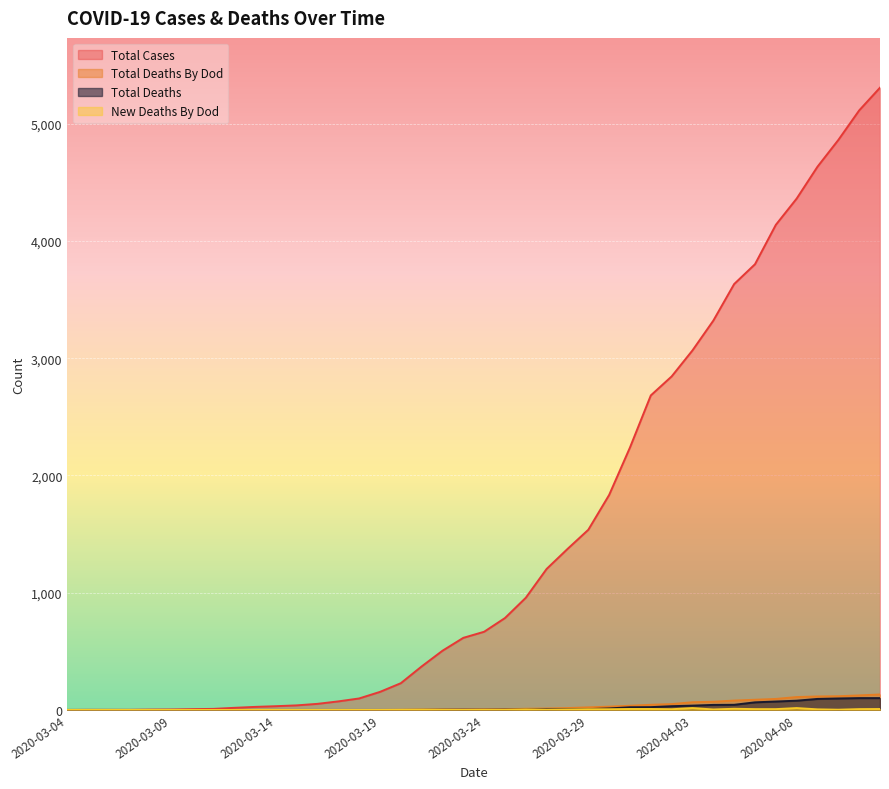

Is the value of TOTAL_DEATHS_BY_DOD at 2020-03-19 greater than the value of TOTAL_CASES at 2020-04-11?

No